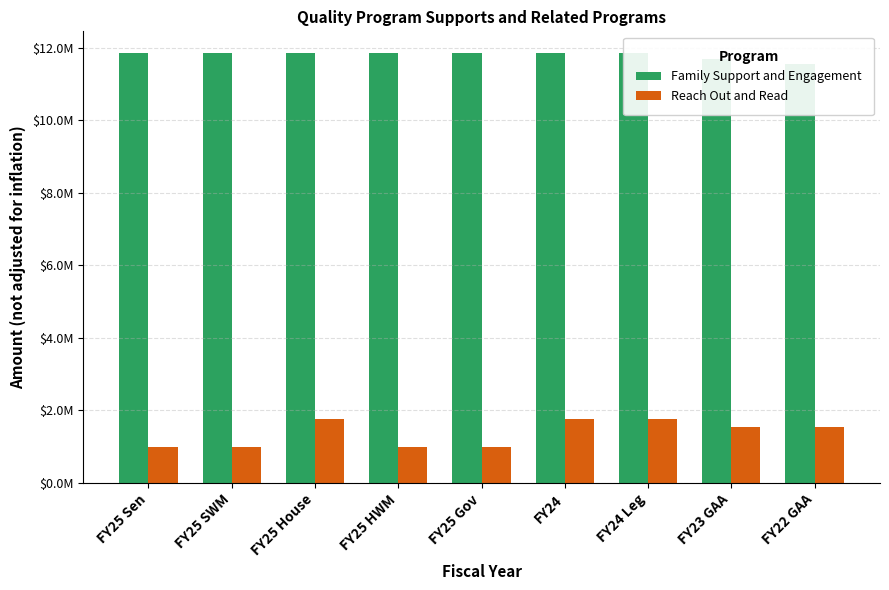

Reading left to right, transcribe all the data shown in this chart.

Family Support and Engagement: FY25 Sen=11859190	FY25 SWM=11859190	FY25 House=11859190	FY25 HWM=11859190	FY25 Gov=11859190	FY24=11859190	FY24 Leg=11859190	FY23 GAA=11699190	FY22 GAA=11539190
Reach Out and Read: FY25 Sen=1000000	FY25 SWM=1000000	FY25 House=1750000	FY25 HWM=1000000	FY25 Gov=1000000	FY24=1750000	FY24 Leg=1750000	FY23 GAA=1548228	FY22 GAA=1548228